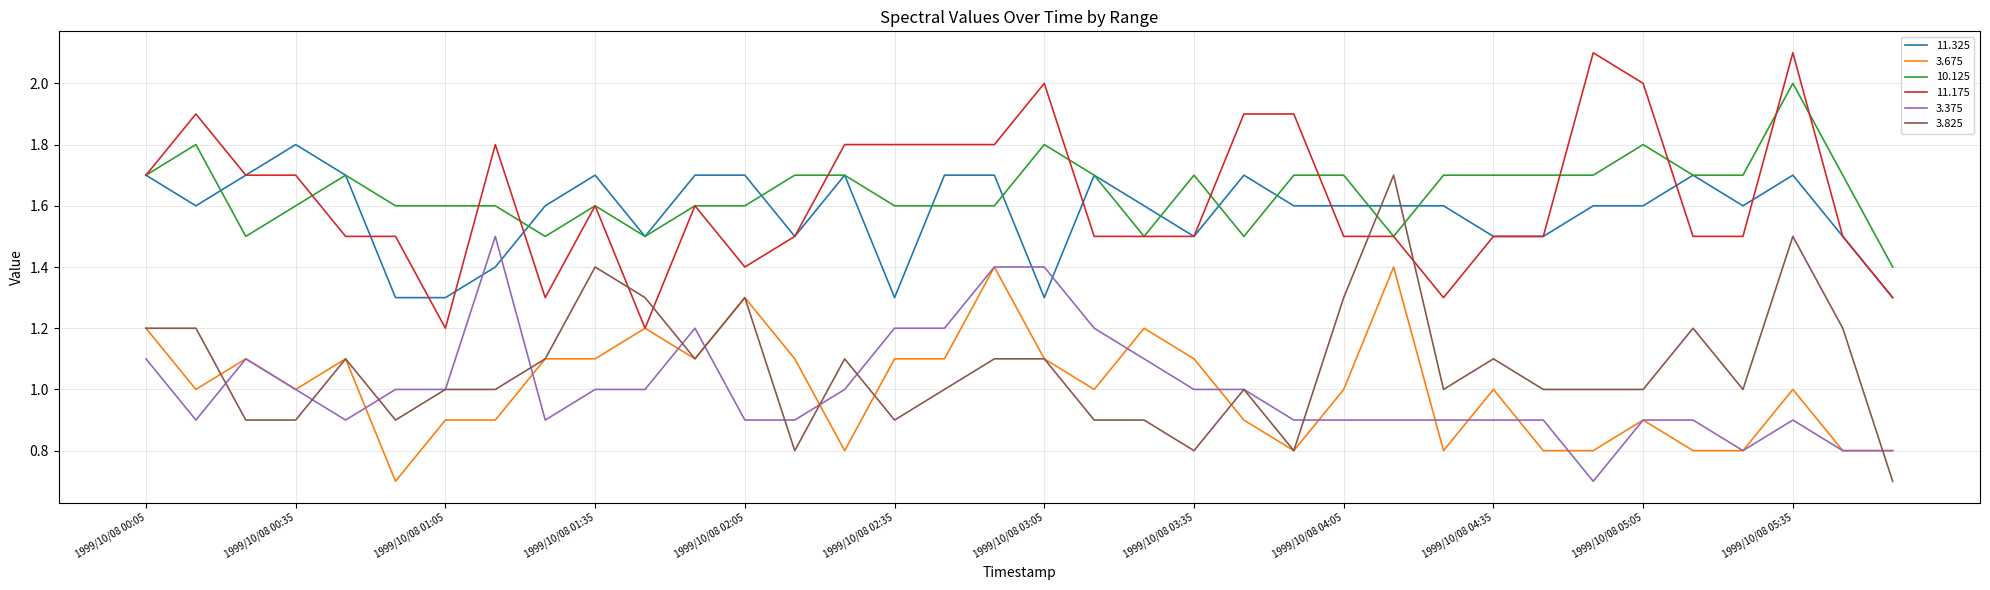

True or false: 3.375 and 11.175 intersect in this chart.

False